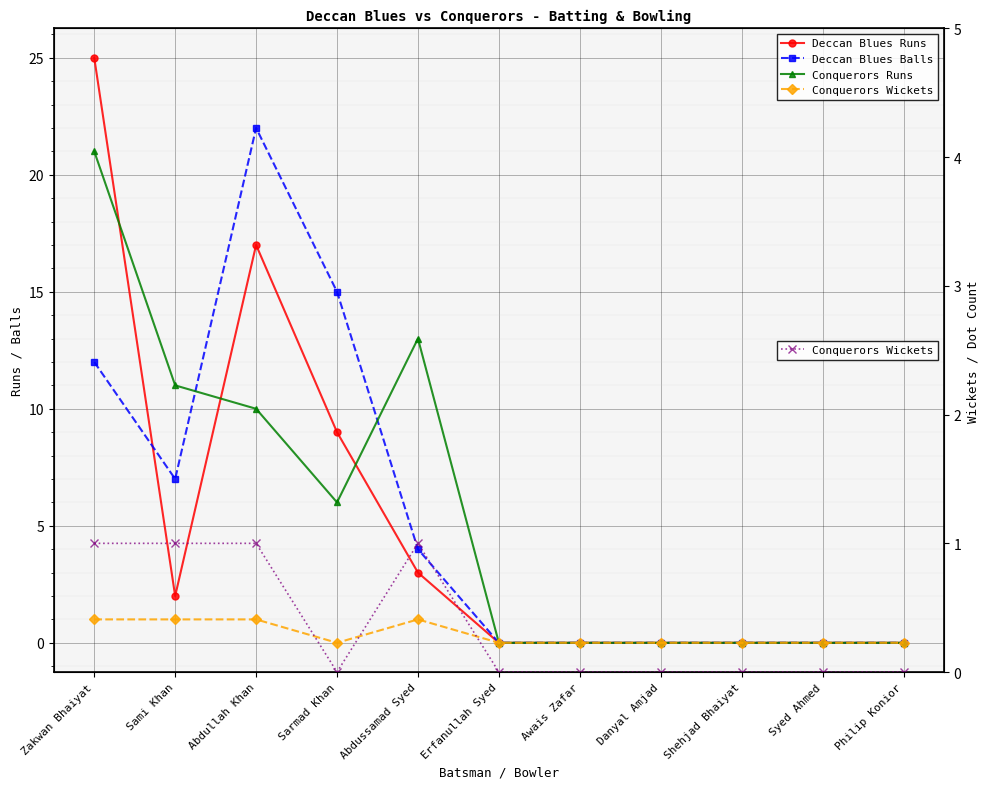

At how many categories does at least one series exceed 9?

5